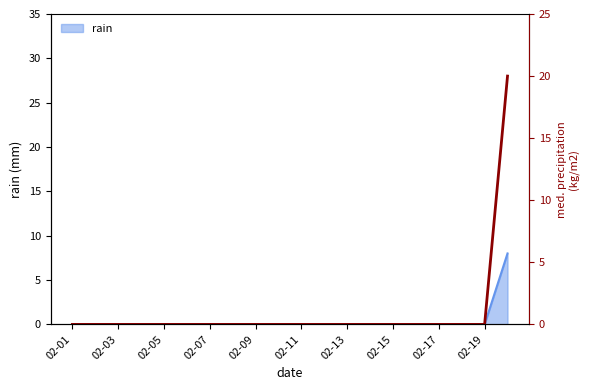

What is the highest value of the rain series?

8